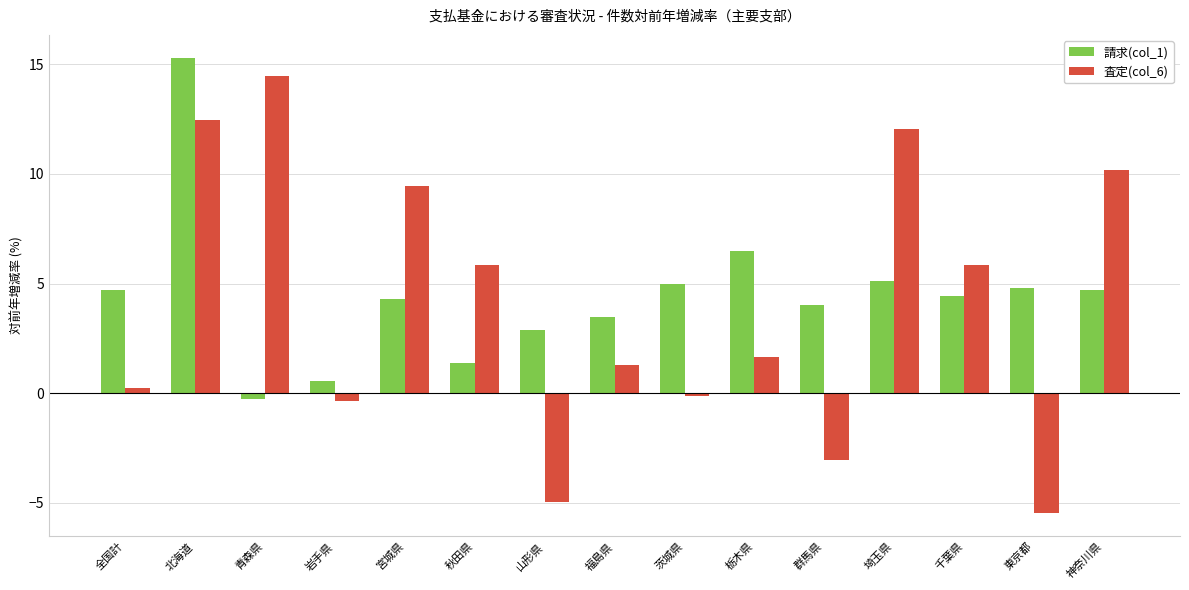

What is the label of the 13th bar from the left?

千葉県